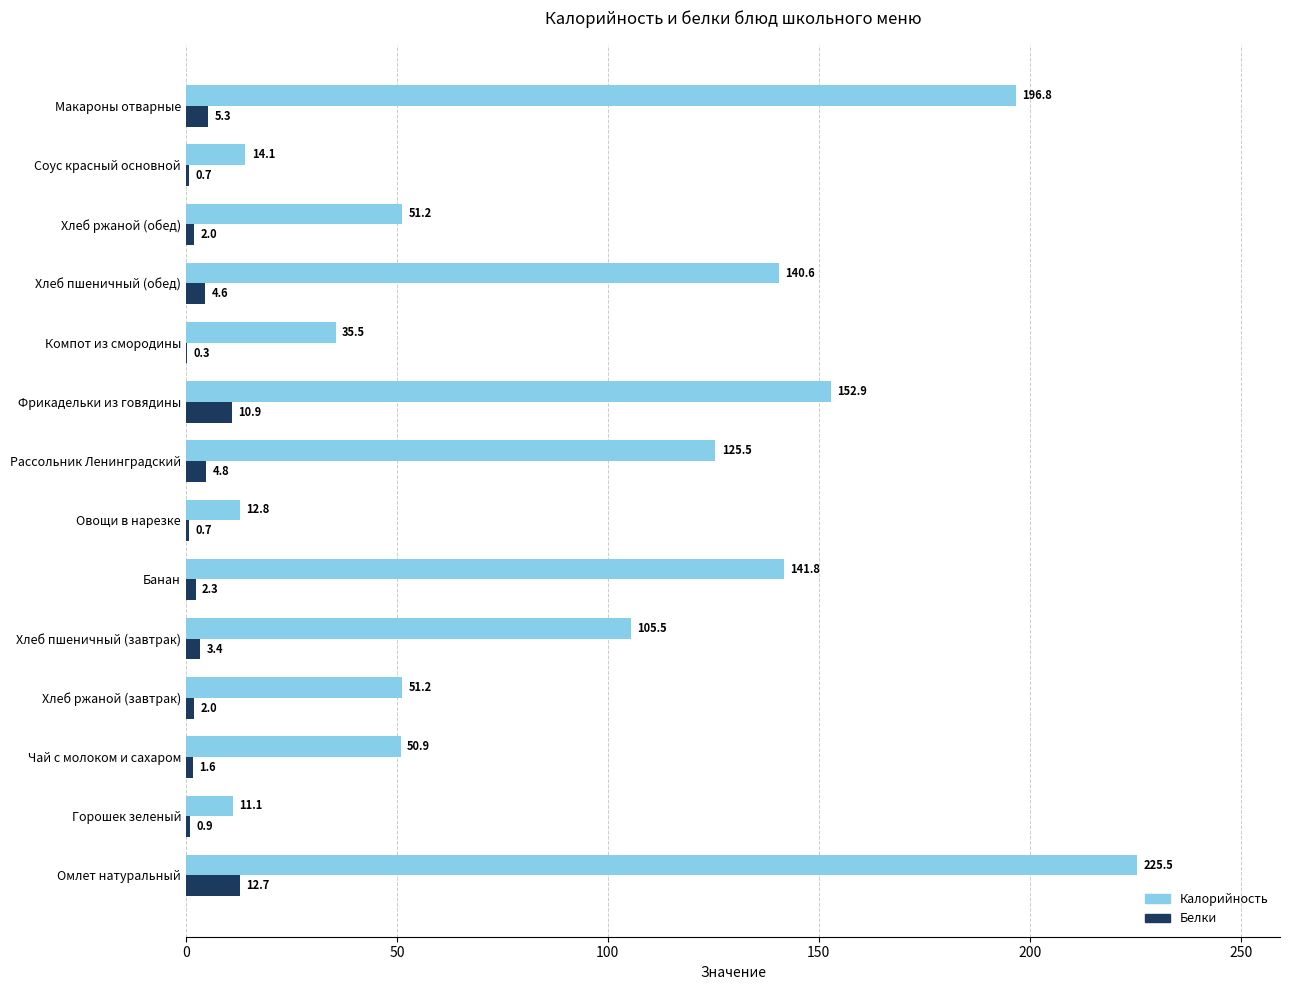

What is the sum of all Калорийность values?

1315.4